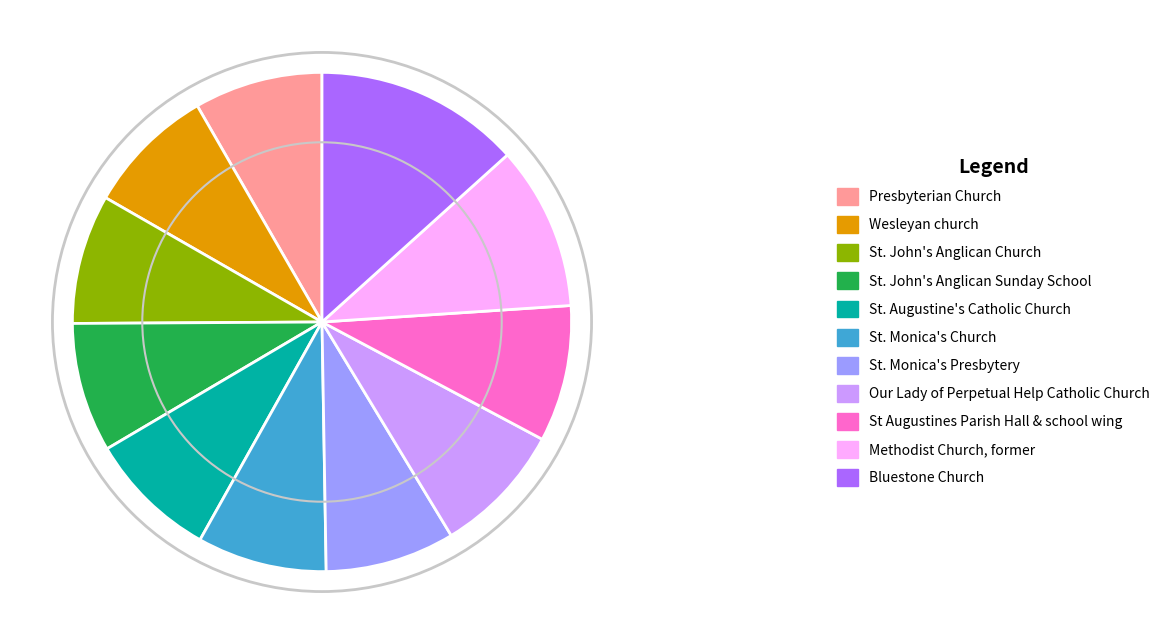

What is the ratio of the value at St. John's Anglican Sunday School to the value at Wesleyan church?

1.0